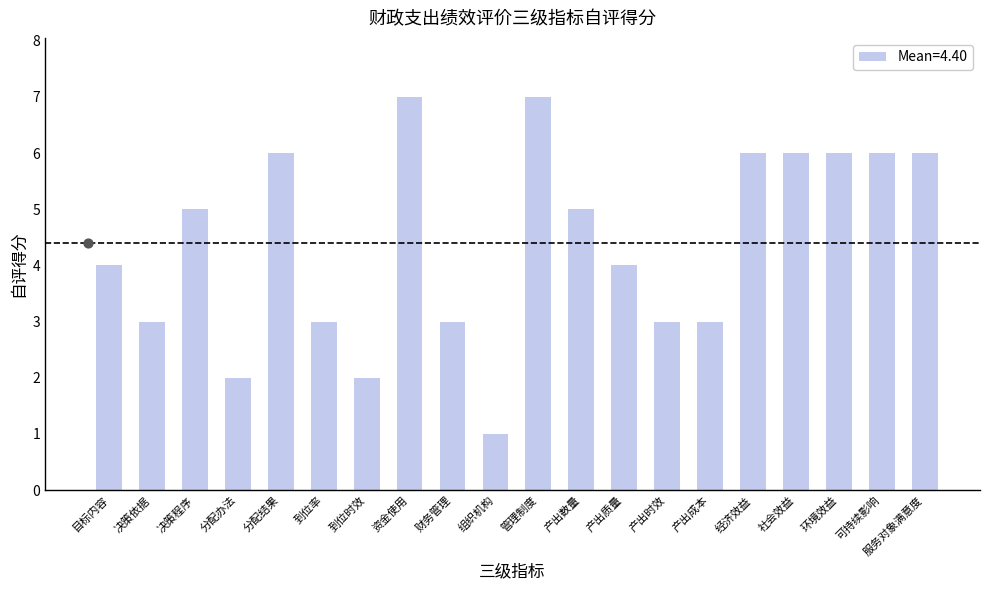

Between 决策依据 and 服务对象满意度, which is larger?

服务对象满意度